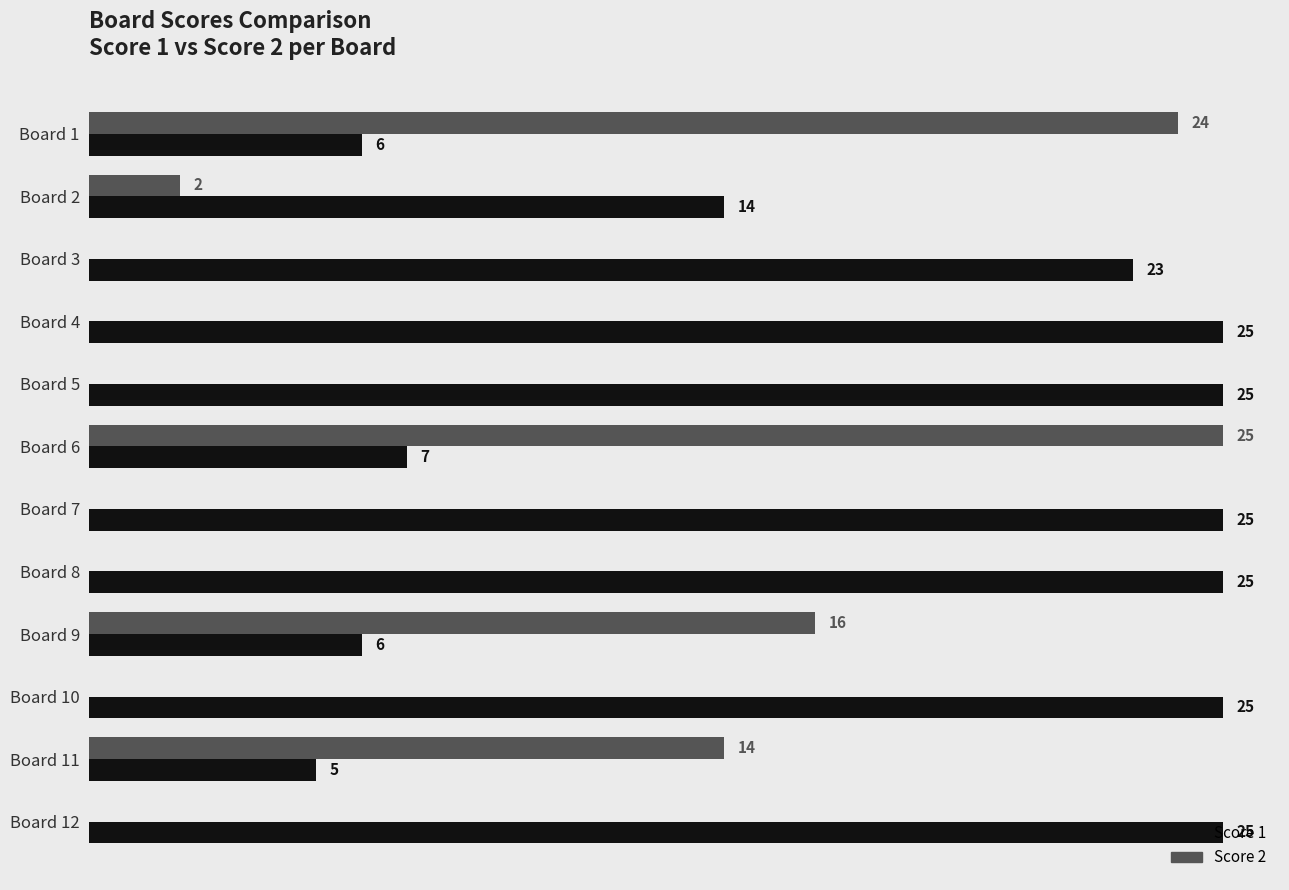

Which series changed the most between Board 6 and Board 10?

Score 2